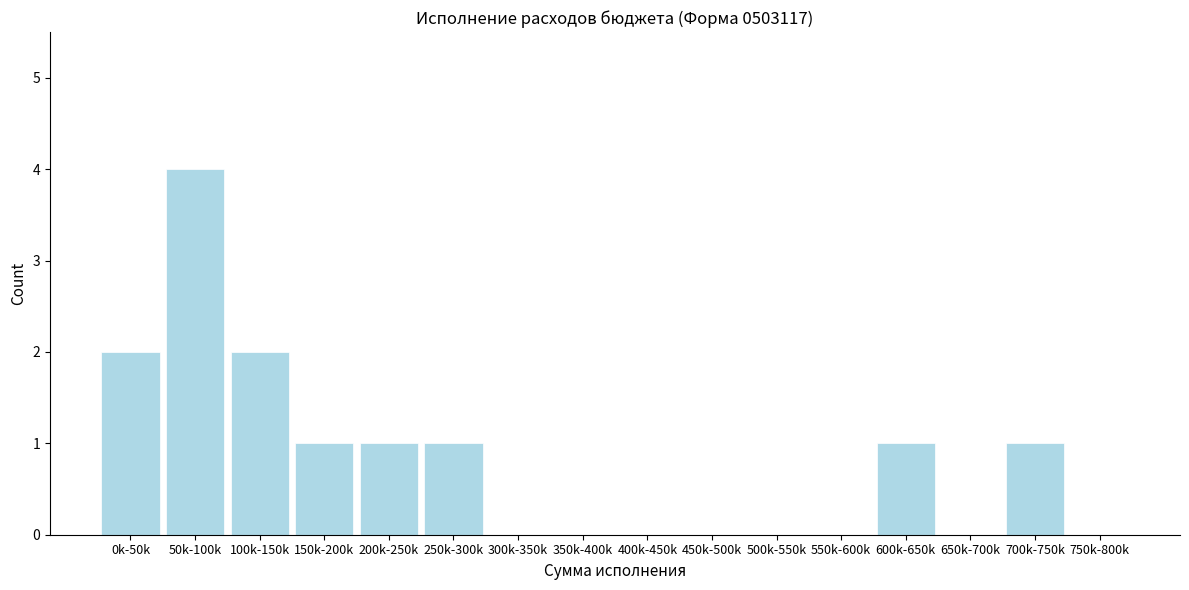

Reading left to right, list all the values displayed in this chart.

0k-50k=2	50k-100k=4	100k-150k=2	150k-200k=1	200k-250k=1	250k-300k=1	300k-350k=0	350k-400k=0	400k-450k=0	450k-500k=0	500k-550k=0	550k-600k=0	600k-650k=1	650k-700k=0	700k-750k=1	750k-800k=0